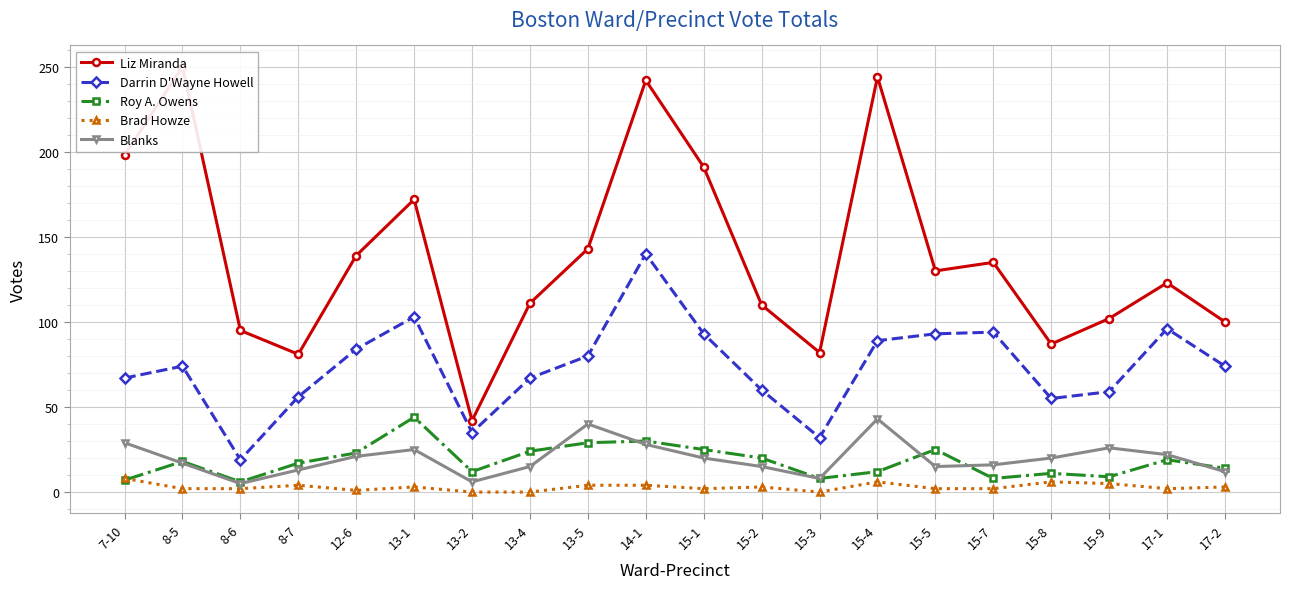

Which series changed the most between 15-5 and 17-1?

Liz Miranda